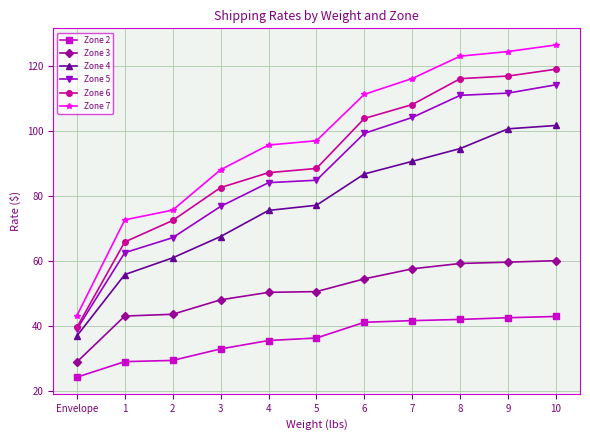

What is the difference between the maximum and minimum values in the Zone 6 series?

79.4